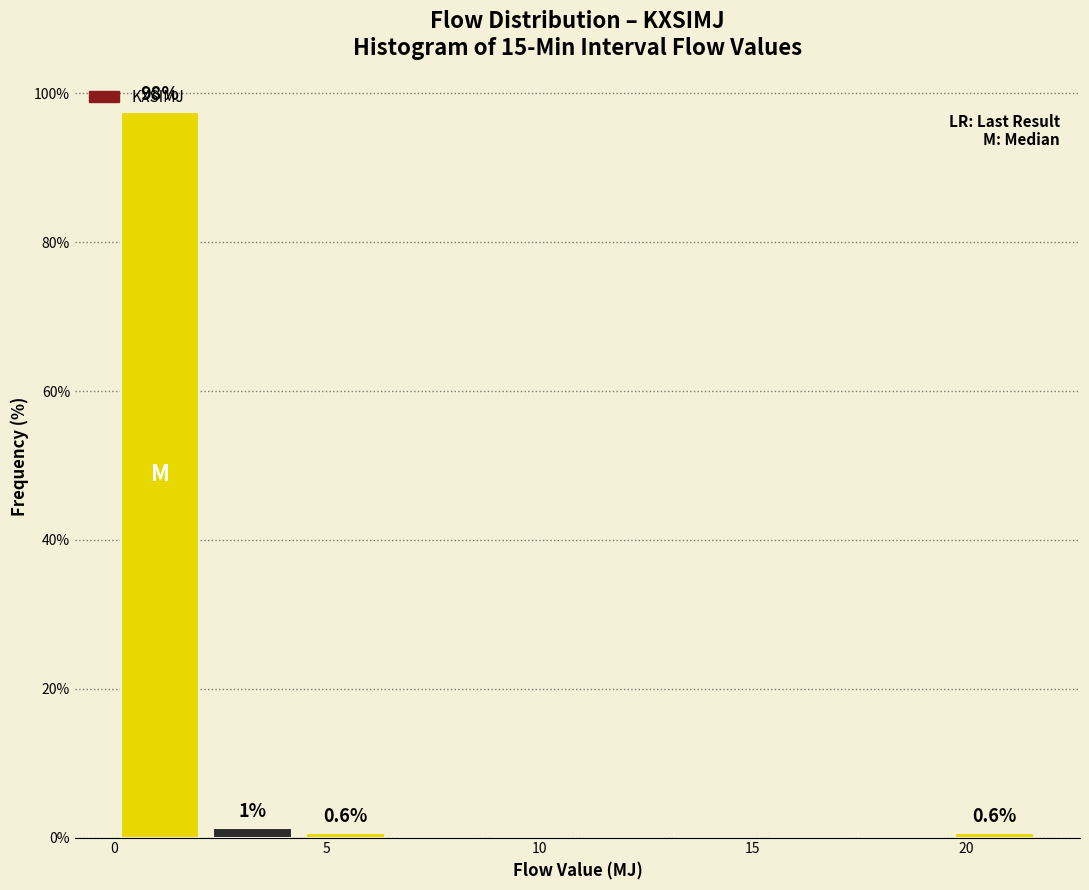

Over which range of the x-axis is the bar tallest?

0.0 to 2.0